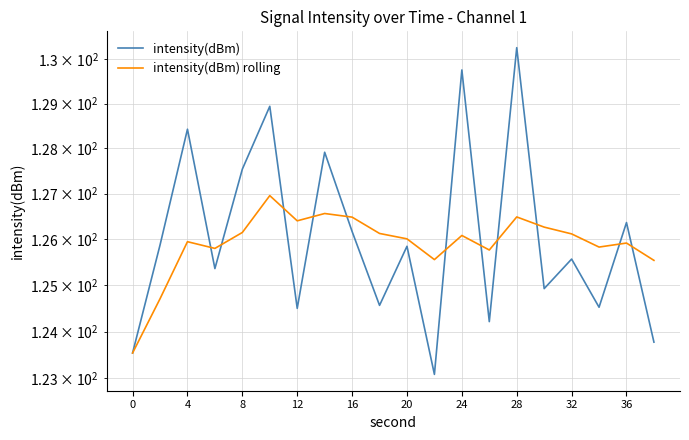

Which series has the largest range (max minus min)?

intensity(dBm)